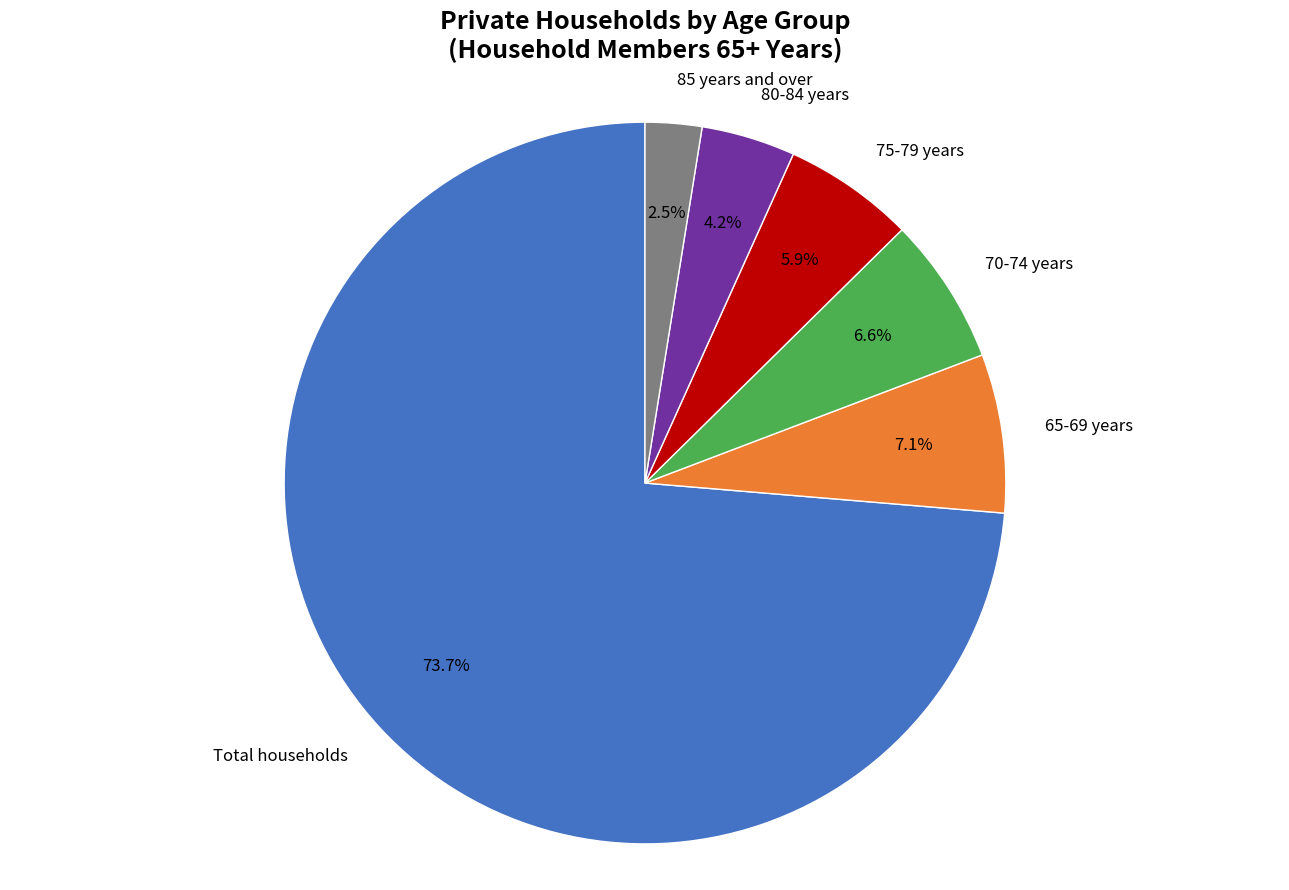

How many slices are in this pie chart?

6